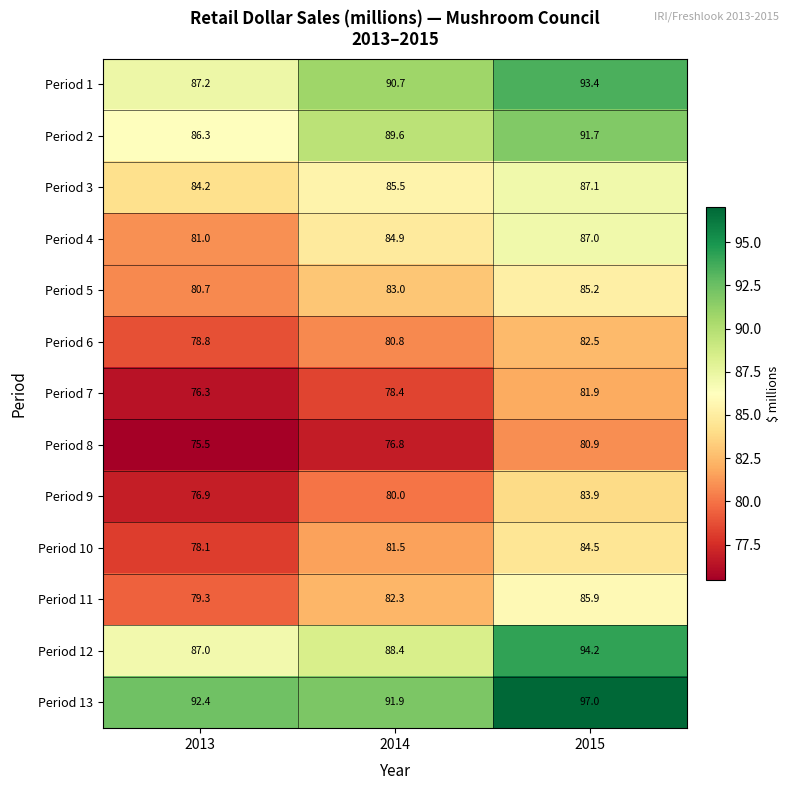

What is the difference between the maximum and minimum values in the Period 8 series?

5.4